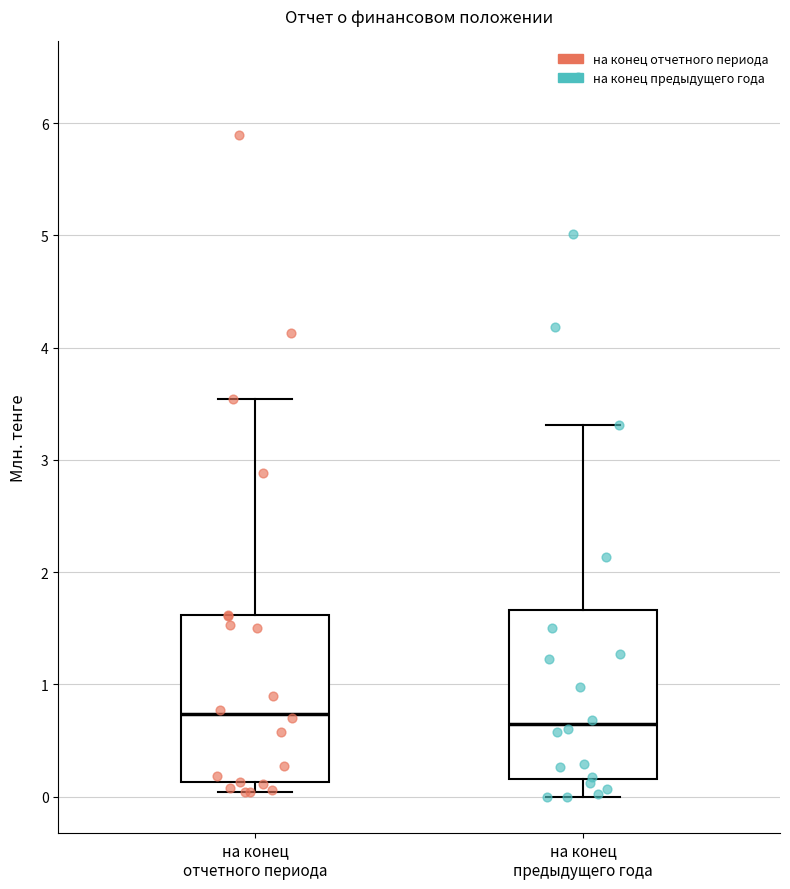

Reading left to right, transcribe this box plot: for each box, give where its median line is, the range the box spans, and where its two whiskers end, as read against the y-axis. The values are not printed on the chart, so give them approximately, as read against the axis.

на конец отчетного периода: median 0.7, box 0.1 to 1.6, whiskers 0.0 to 3.5
на конец предыдущего года: median 0.6, box 0.2 to 1.7, whiskers 0.0 to 3.3